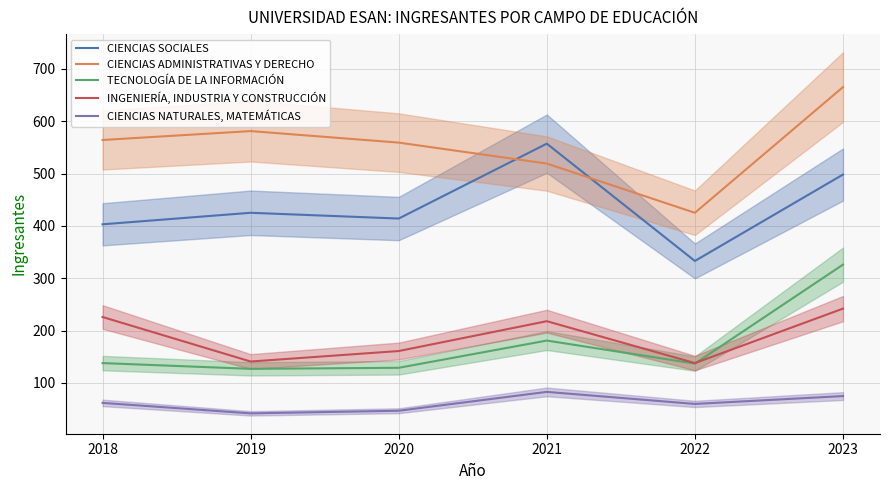

In INGENIERÍA, INDUSTRIA Y CONSTRUCCIÓN, how many points are higher than both neighbors (excluding endpoints)?

1